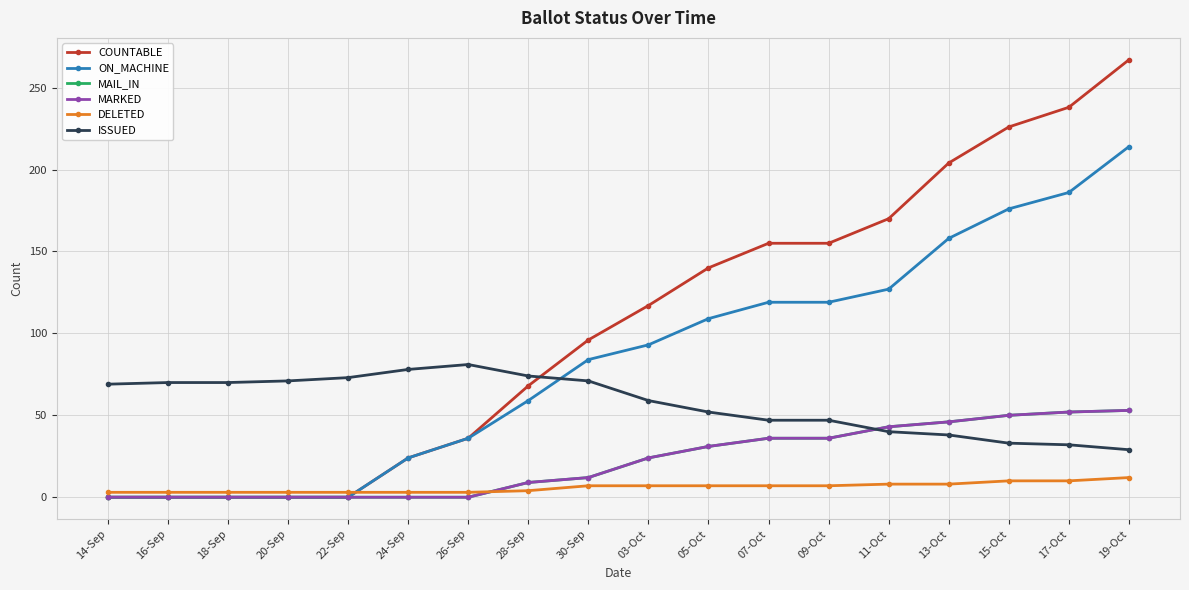

Reading right to left, what are all the values shown in this chart?

COUNTABLE: 267	238	226	204	170	155	155	140	117	96	68	36	24	0	0	0	0	0
ON_MACHINE: 214	186	176	158	127	119	119	109	93	84	59	36	24	0	0	0	0	0
MAIL_IN: 53	52	50	46	43	36	36	31	24	12	9	0	0	0	0	0	0	0
MARKED: 53	52	50	46	43	36	36	31	24	12	9	0	0	0	0	0	0	0
DELETED: 12	10	10	8	8	7	7	7	7	7	4	3	3	3	3	3	3	3
ISSUED: 29	32	33	38	40	47	47	52	59	71	74	81	78	73	71	70	70	69